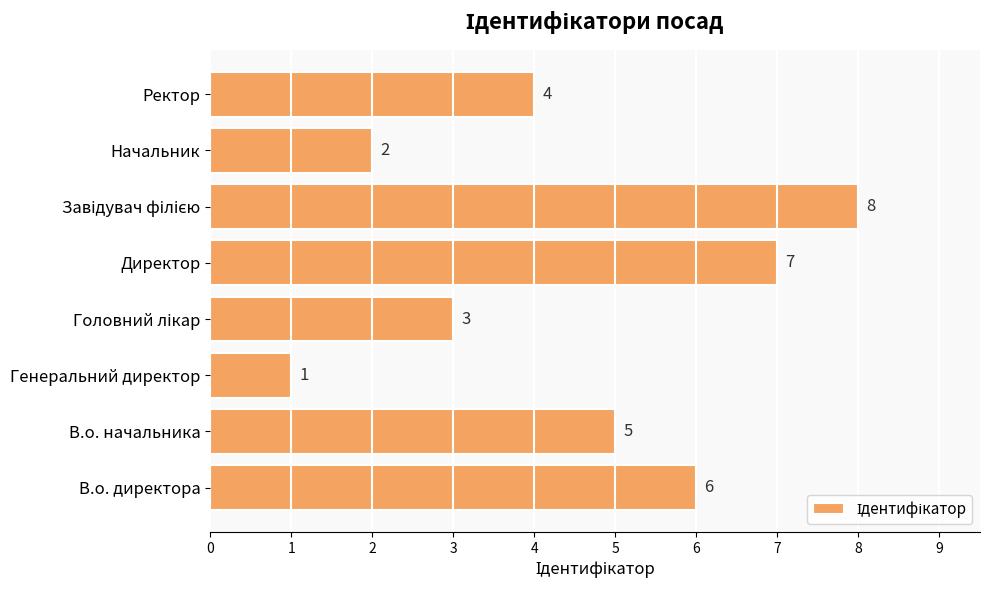

Approximately how many times larger is the value at Начальник compared to Ректор?

0.5